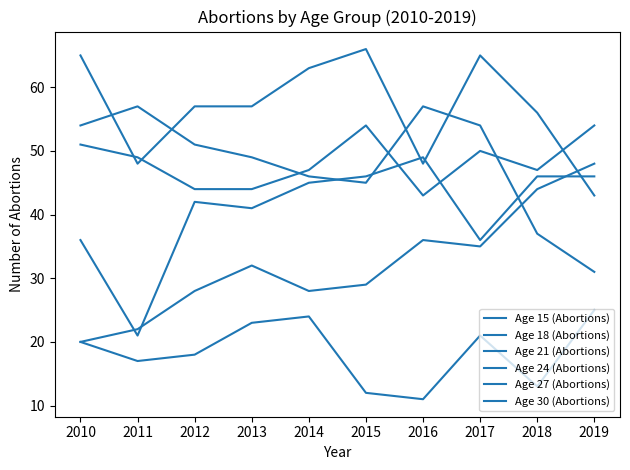

Which series changed the most between 2010 and 2017?

Age 30 (Abortions)